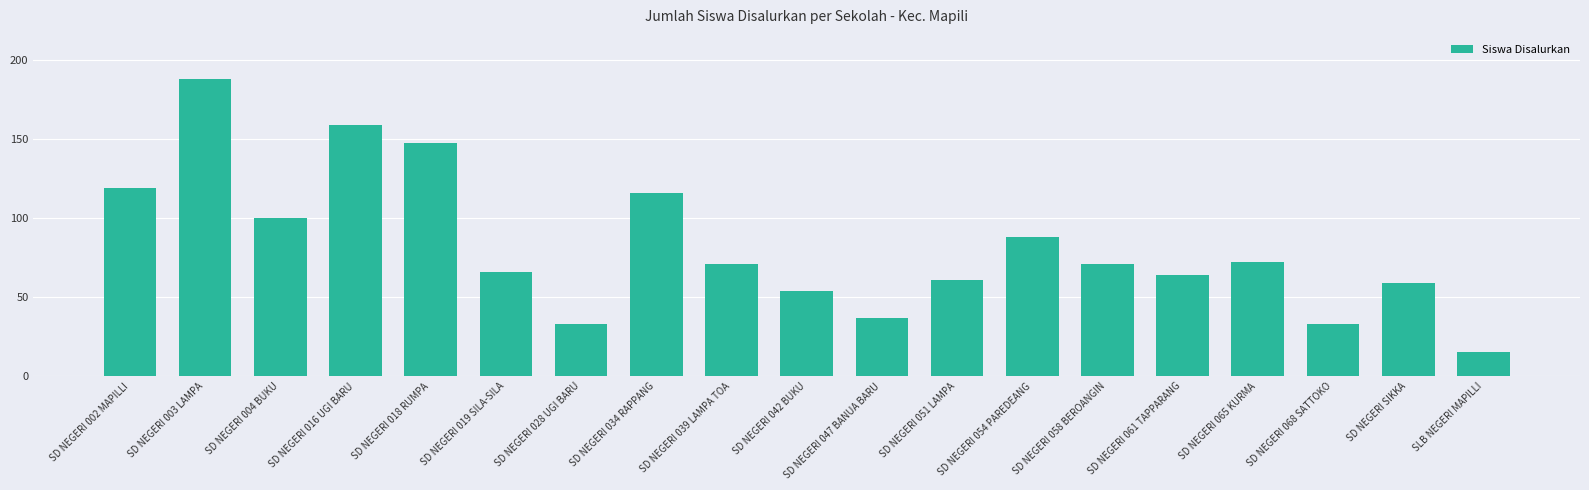

What is the label of the 9th bar from the left?

SD NEGERI 039 LAMPA TOA